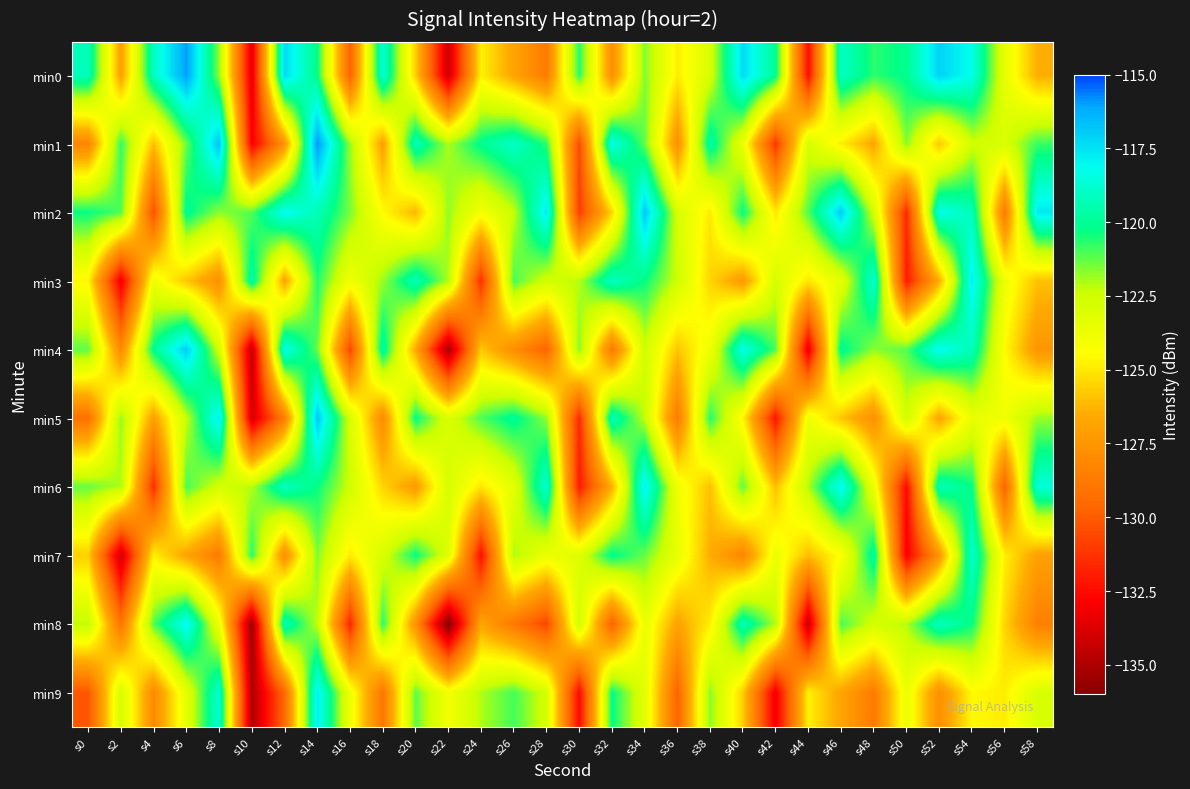

What is the minimum value shown in the chart?

-136.2